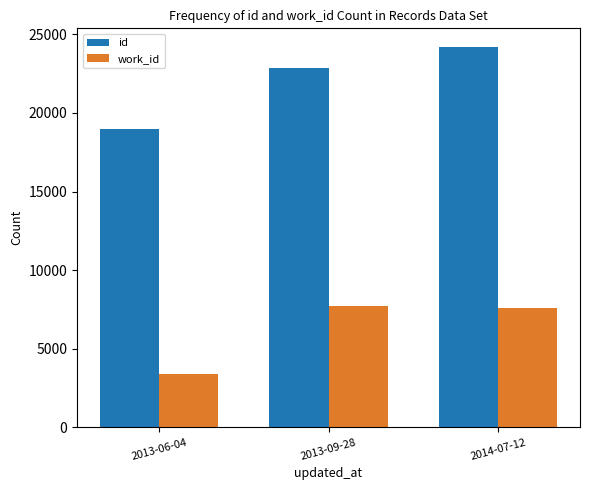

What value does the work_id series have at 2014-07-12?

7587